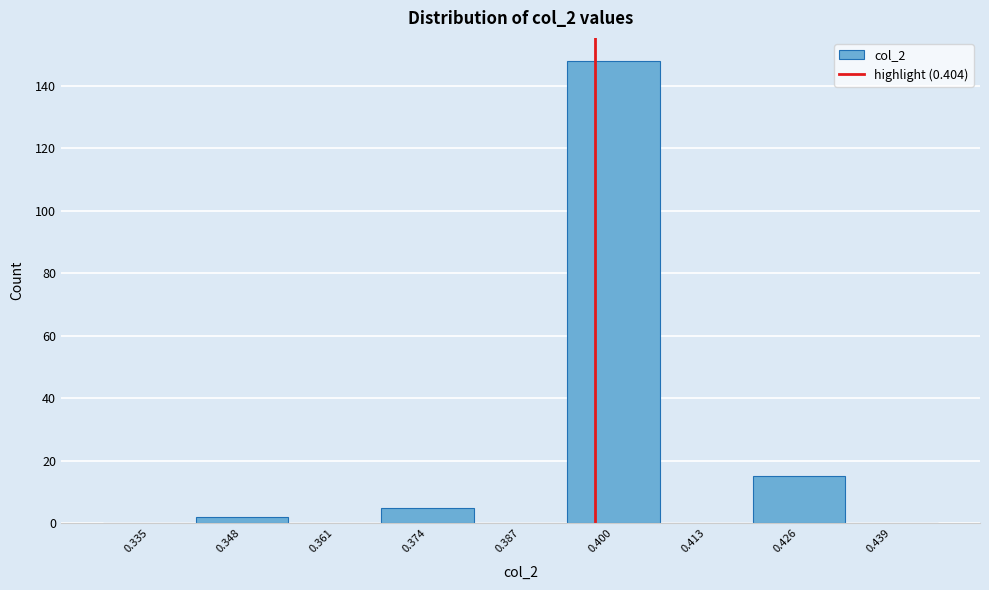

Reading left to right, transcribe all the data shown in this chart.

0.335=0	0.348=2	0.361=0	0.374=5	0.387=0	0.400=148	0.413=0	0.426=15	0.439=0